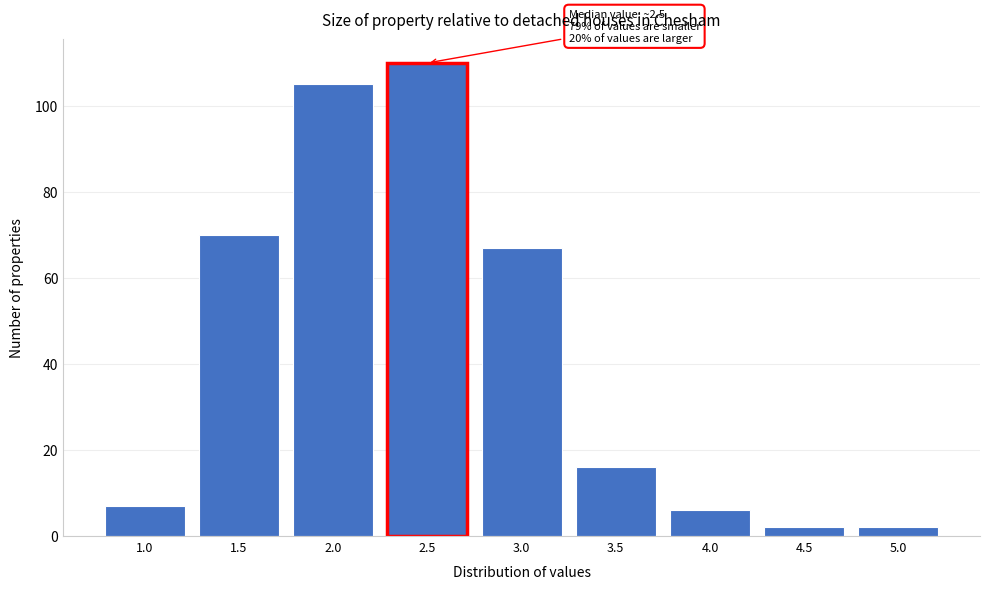

Reading right to left, extract all data points from this chart.

2	2	6	16	67	110	105	70	7